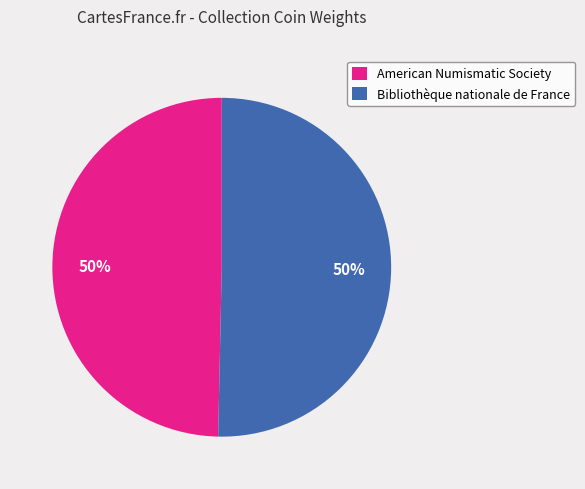

Do American Numismatic Society and Bibliothèque nationale de France together represent more than half of the pie?

Yes